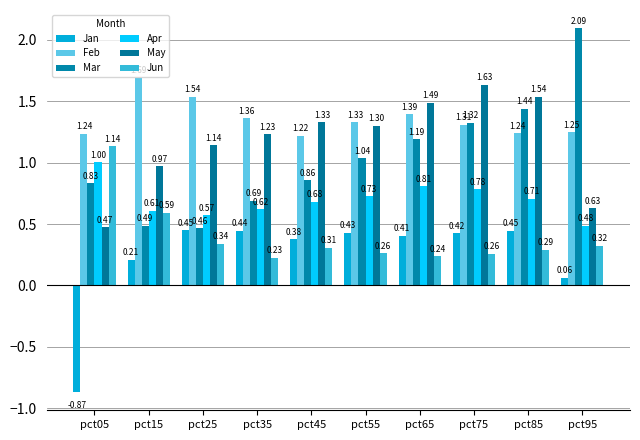

What is the spread (max minus min) of values at pct15?

1.5